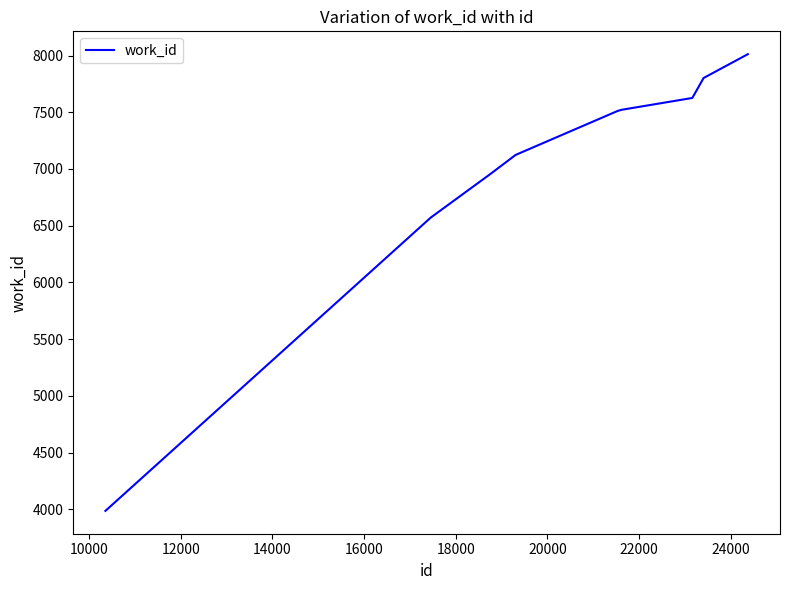

What is the smallest value displayed?

3986